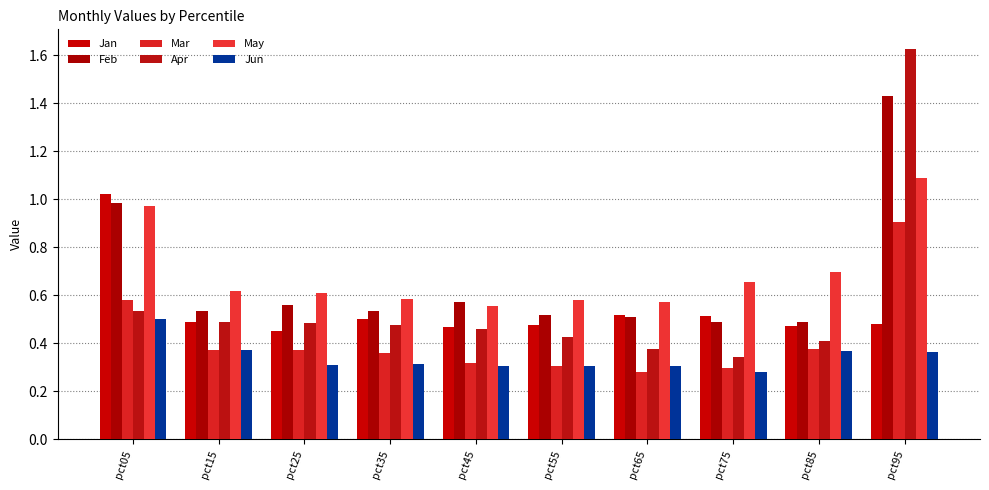

The value of Jun at pct85 is 0.6. True or false?

False